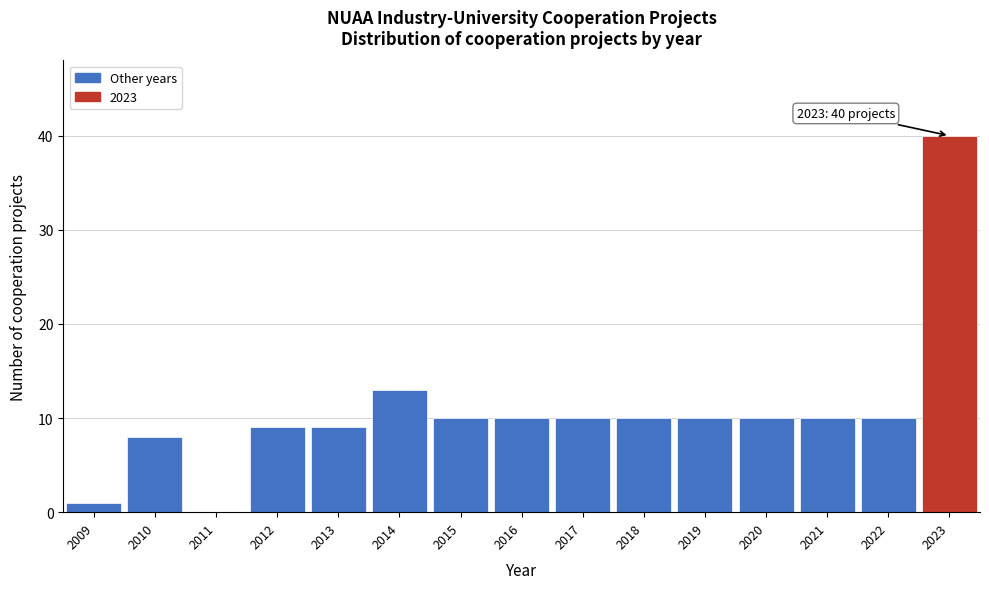

Reading right to left, what are all the values shown in this chart?

2023=40	2022=10	2021=10	2020=10	2019=10	2018=10	2017=10	2016=10	2015=10	2014=13	2013=9	2012=9	2011=0	2010=8	2009=1